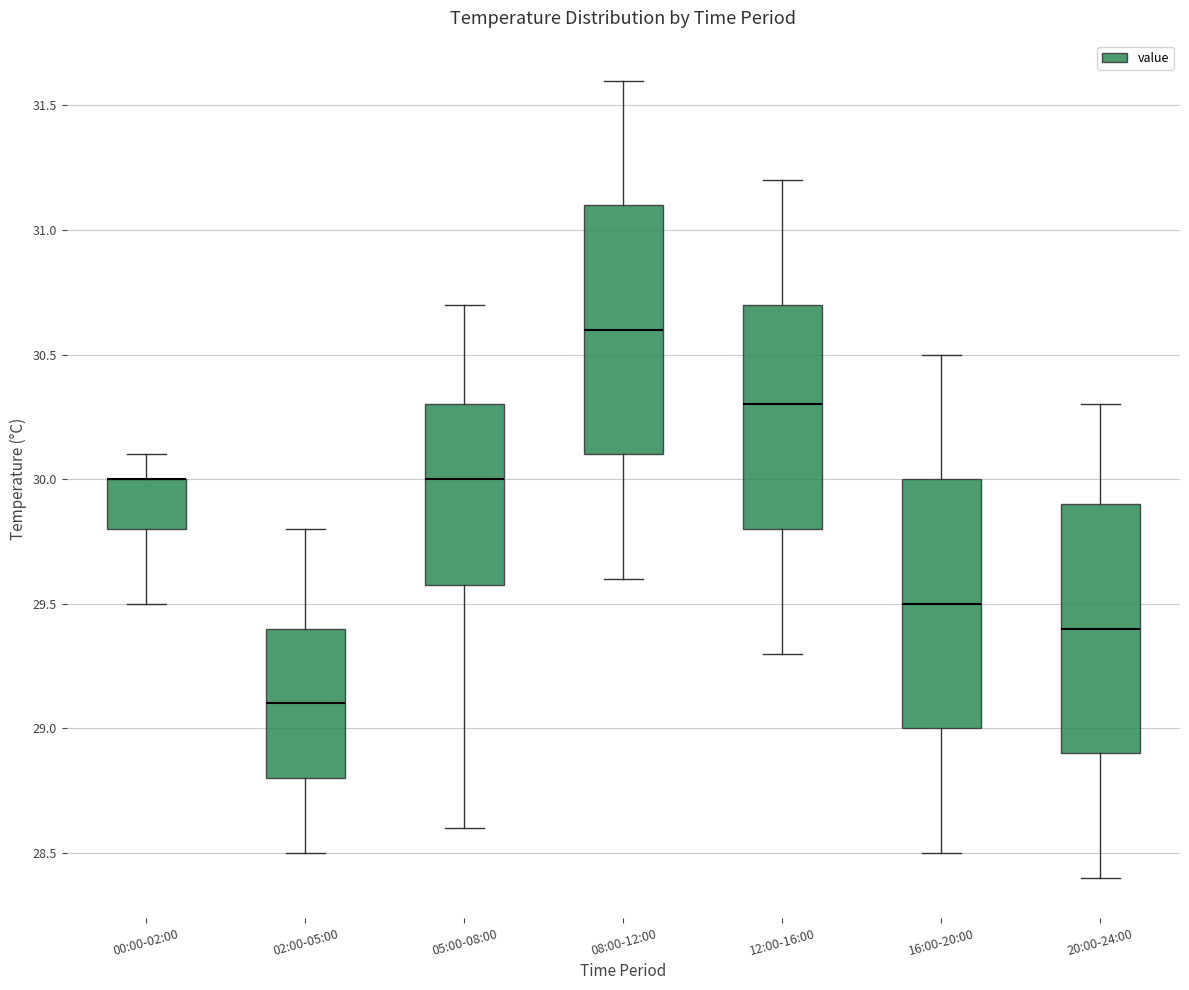

Where is the upper edge of the box for 05:00-08:00 on the y-axis? The values are not printed on the chart, so give them approximately, as read against the axis.

30.3